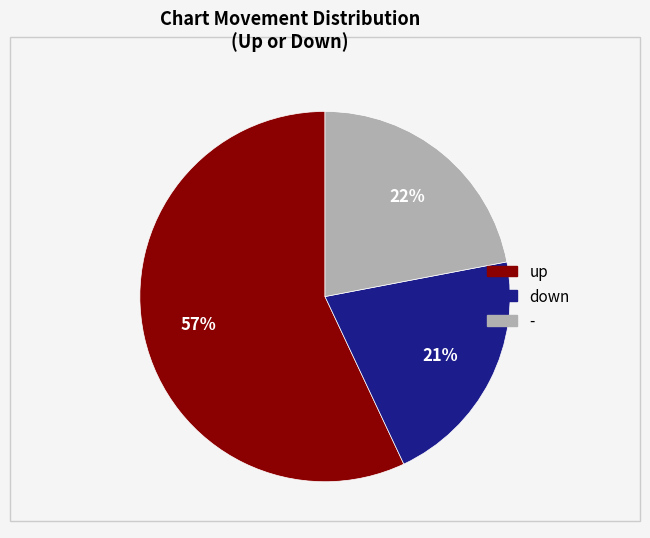

To the nearest percent, what percentage of the pie is up?

57%